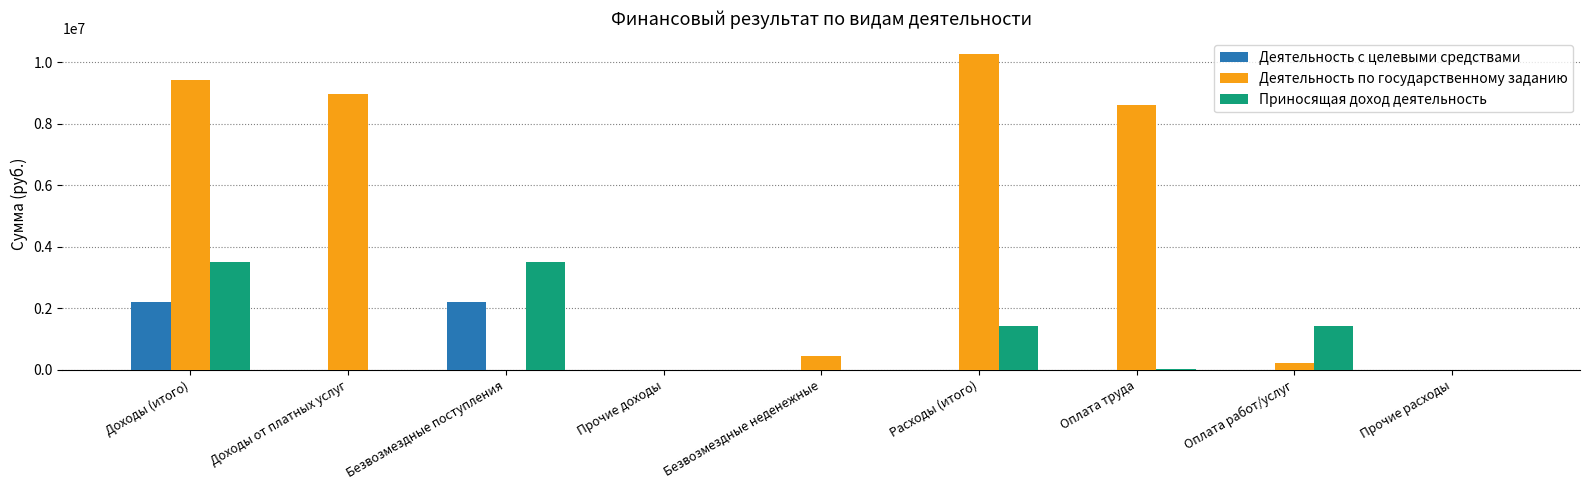

True or false: Деятельность с целевыми средствами has a value of -682382.3 at Оплата труда.

False